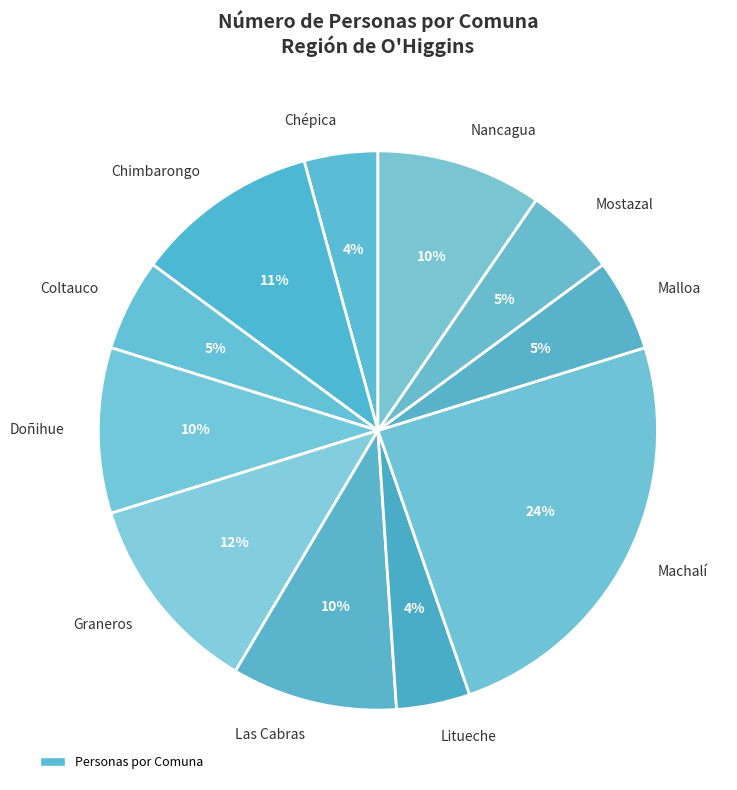

Which has a higher value, Chimbarongo or Coltauco?

Chimbarongo